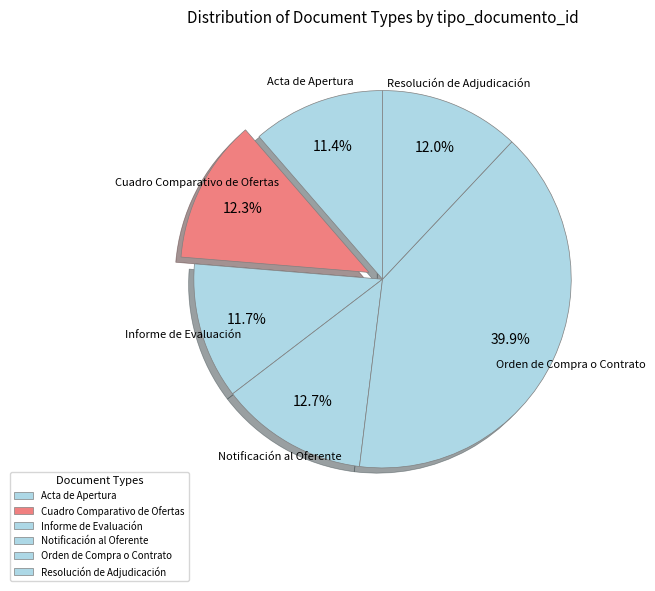

Is there a majority slice in this chart?

No